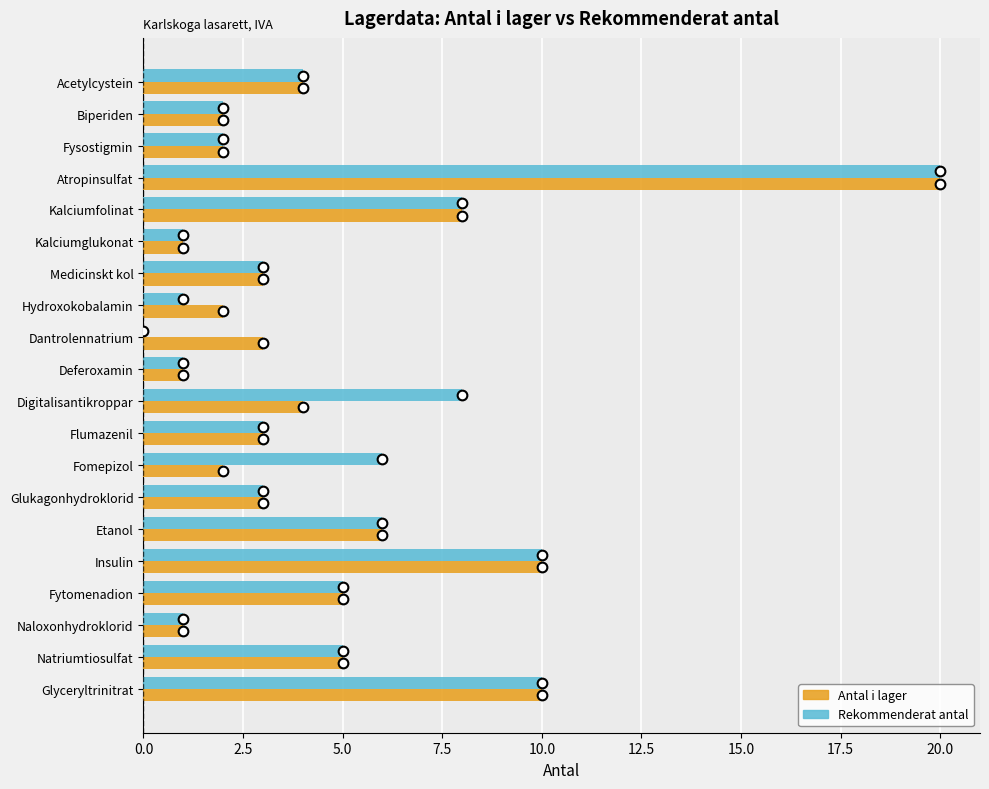

Is it true that Antal i lager equals 2 at Fysostigmin?

True